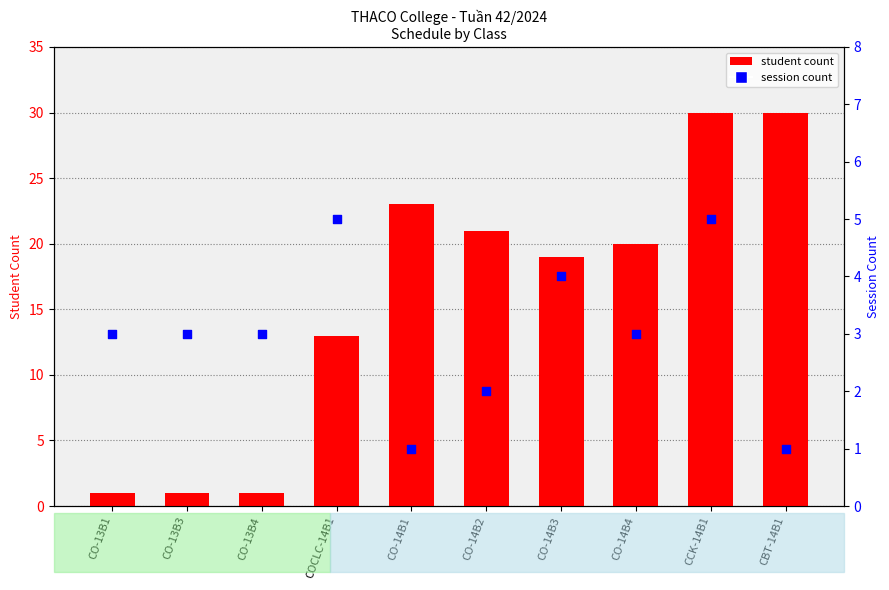

At which category is the sum across all series the highest?

CCK-14B1